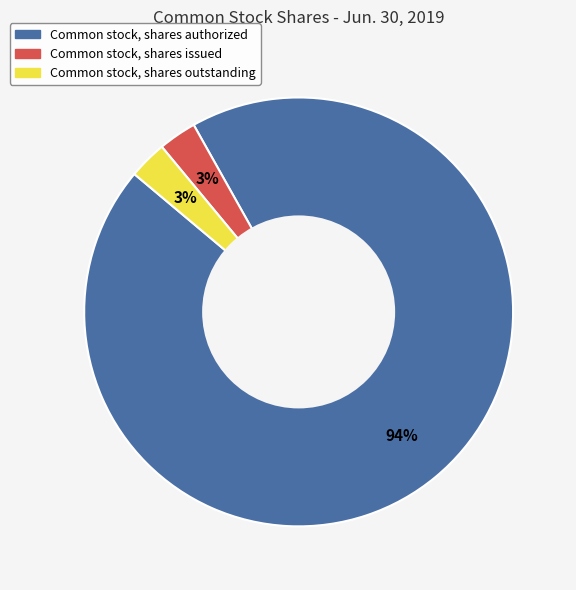

To the nearest percent, what is the combined percentage of Common stock, shares outstanding and Common stock, shares authorized?

97%